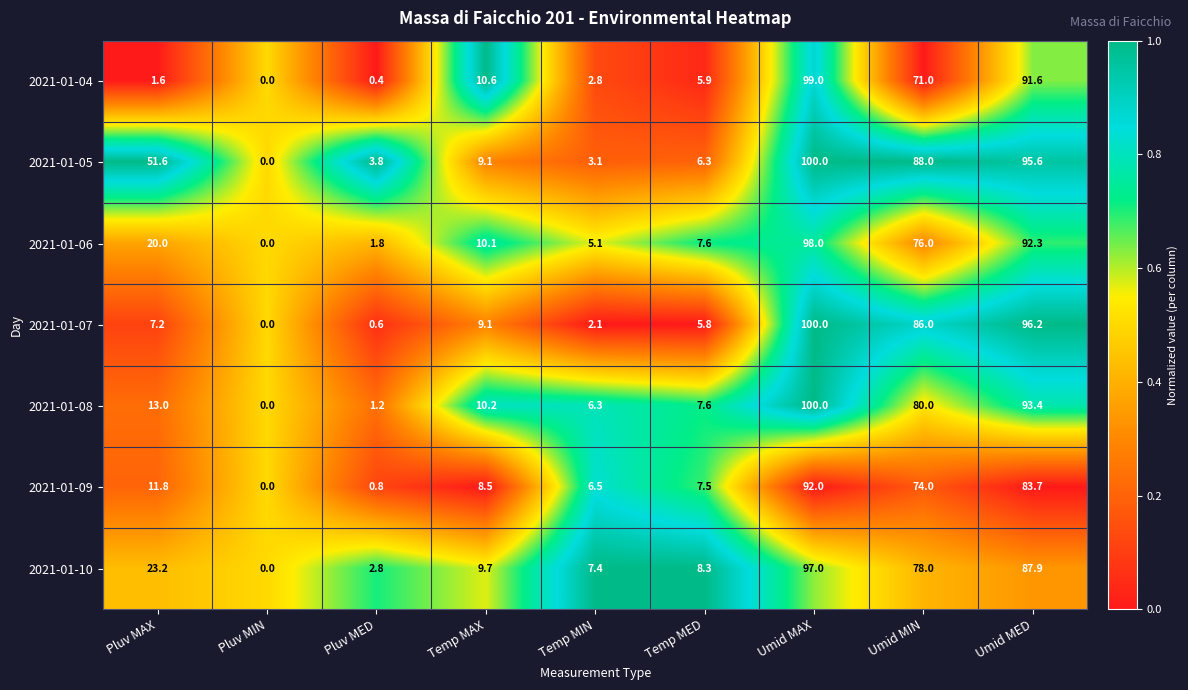

The value of 2021-01-04 at Umid MIN is 71.0. True or false?

True